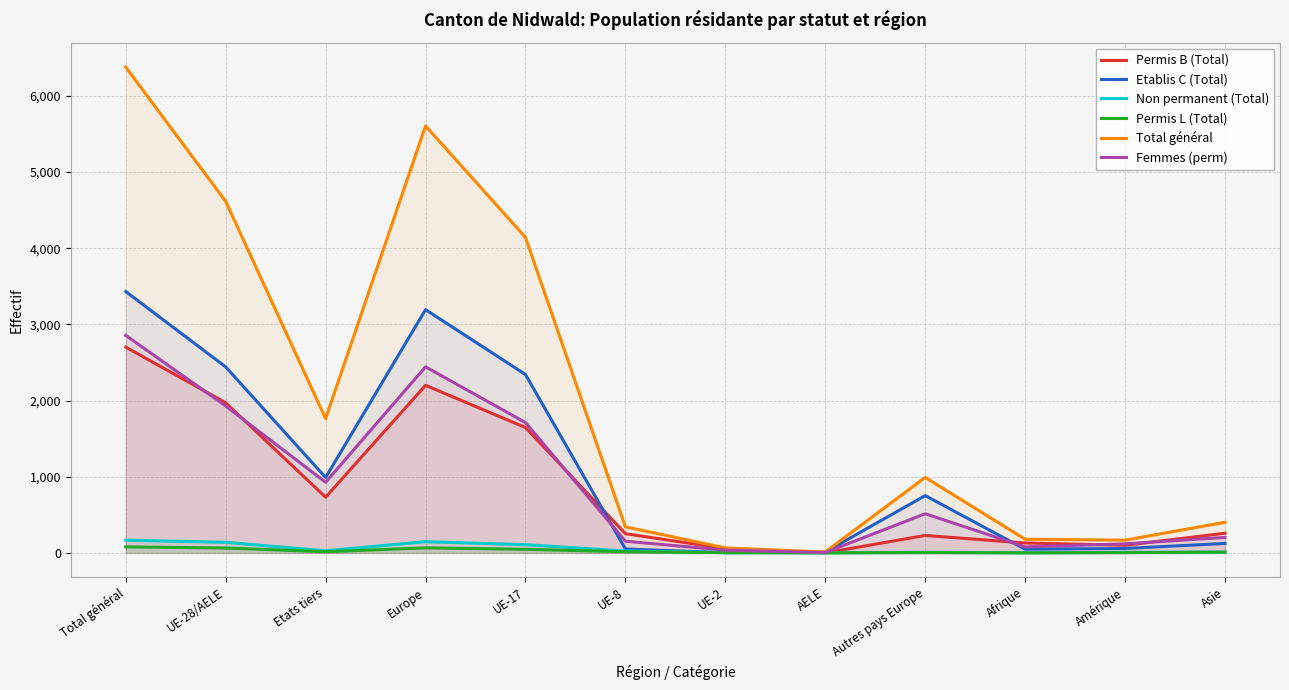

What is the minimum value for Total général?

12